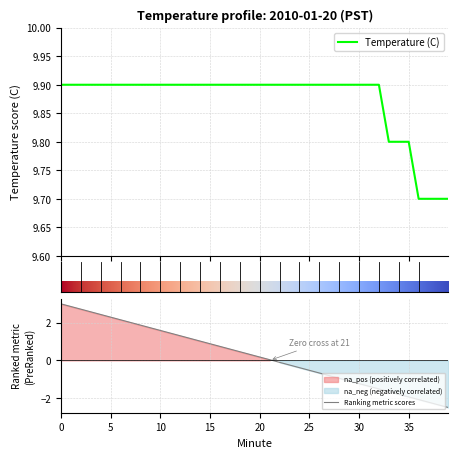

What is the value of the 29th point from the left?

9.9